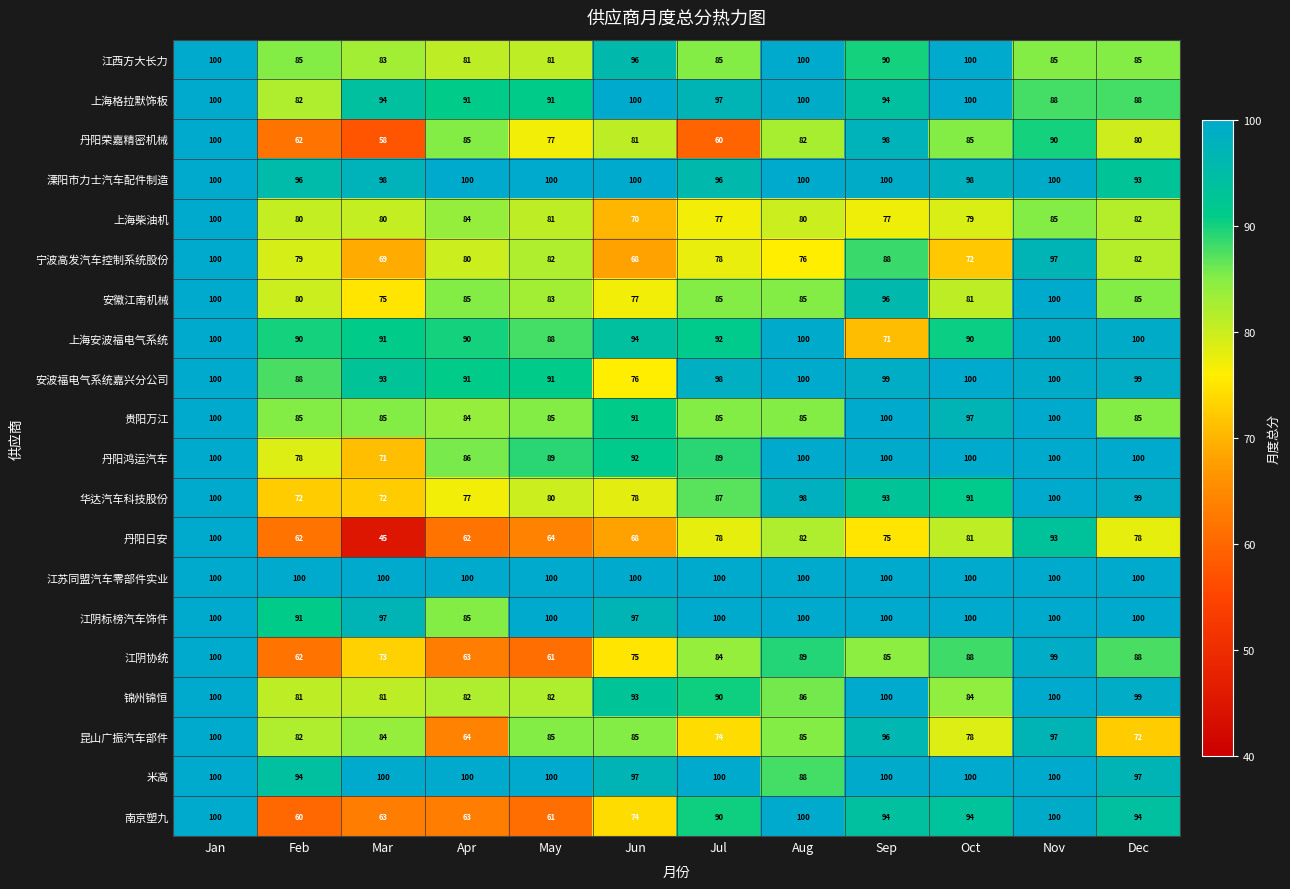

True or false: 米高 has a value of 100 at May.

True